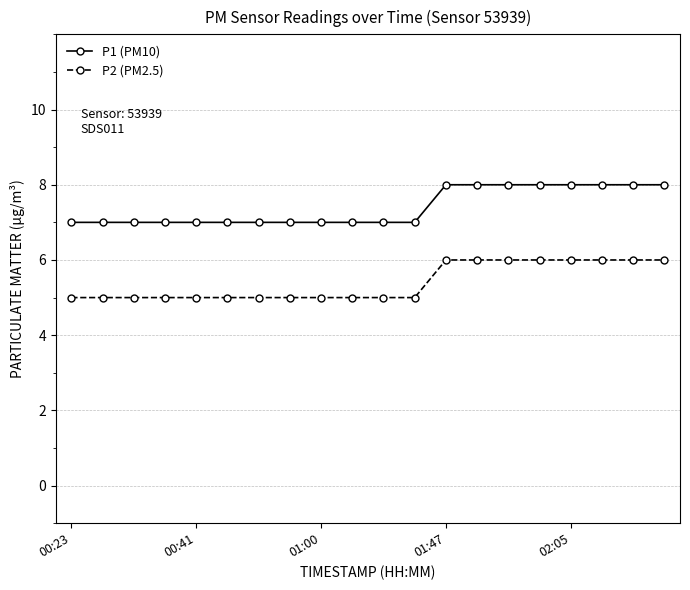

What is the difference between the maximum and minimum values in the P1 (PM10) series?

1